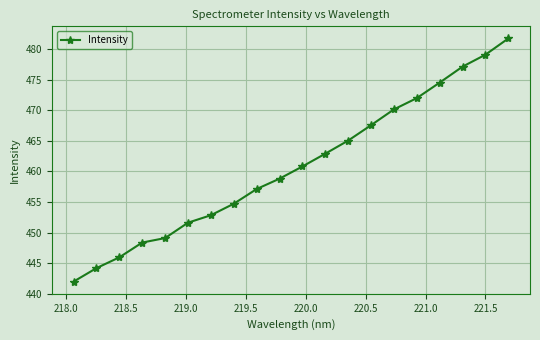

True or false: the data has more than 1 interior local peaks.

False